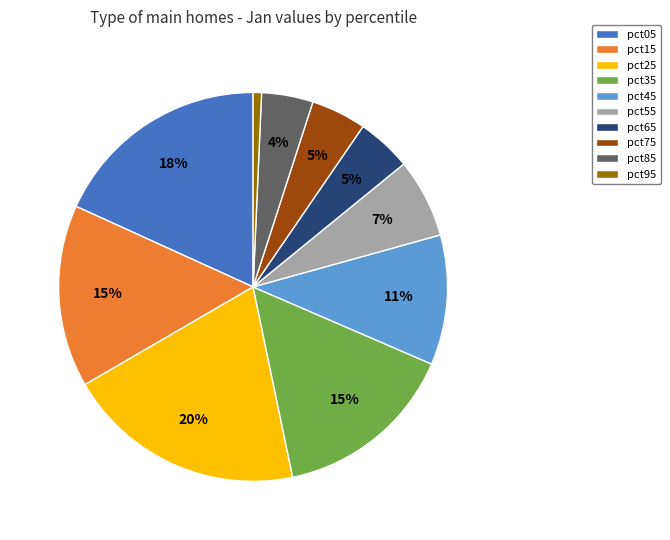

Does any single category account for the majority?

No